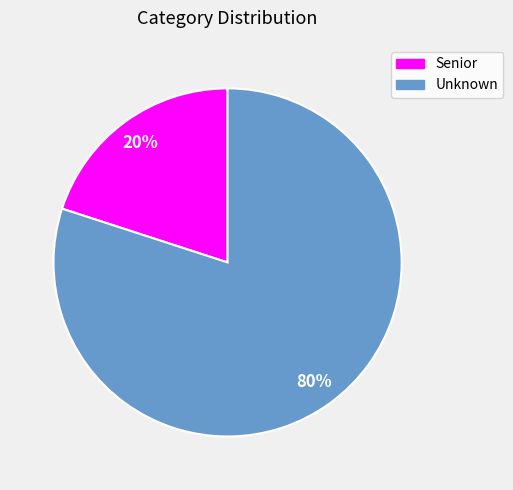

What is the ratio of the value at Unknown to the value at Senior?

4.0